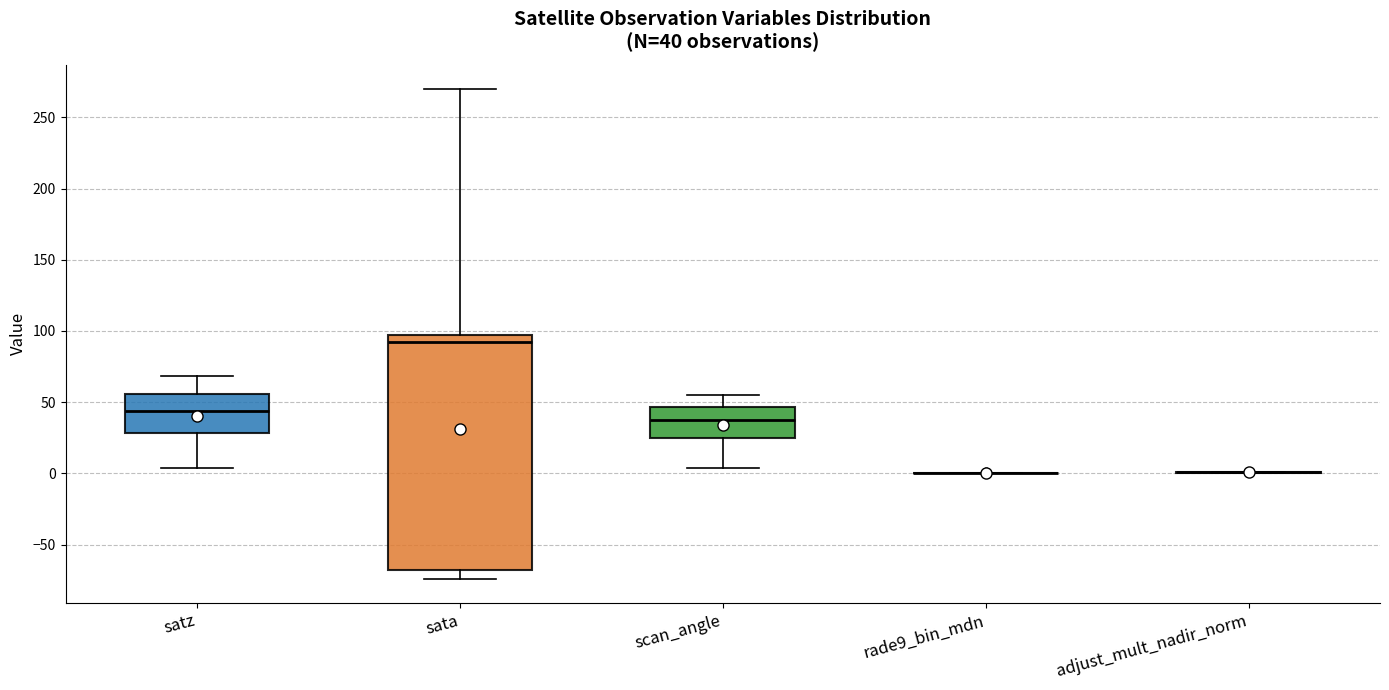

Which box is the tallest, from its lower edge to its upper edge?

sata